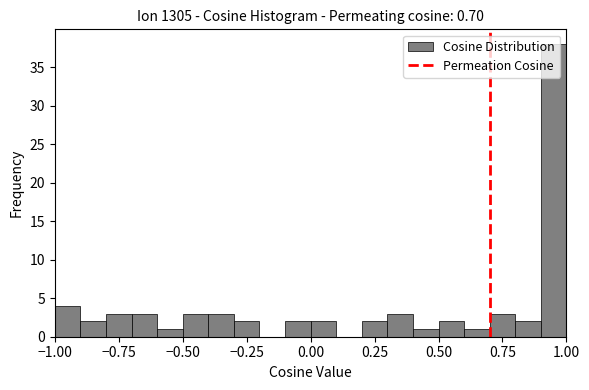

Around what value on the x-axis is the tallest bar? Give the approximate position of its centre, as read against the axis.

0.95